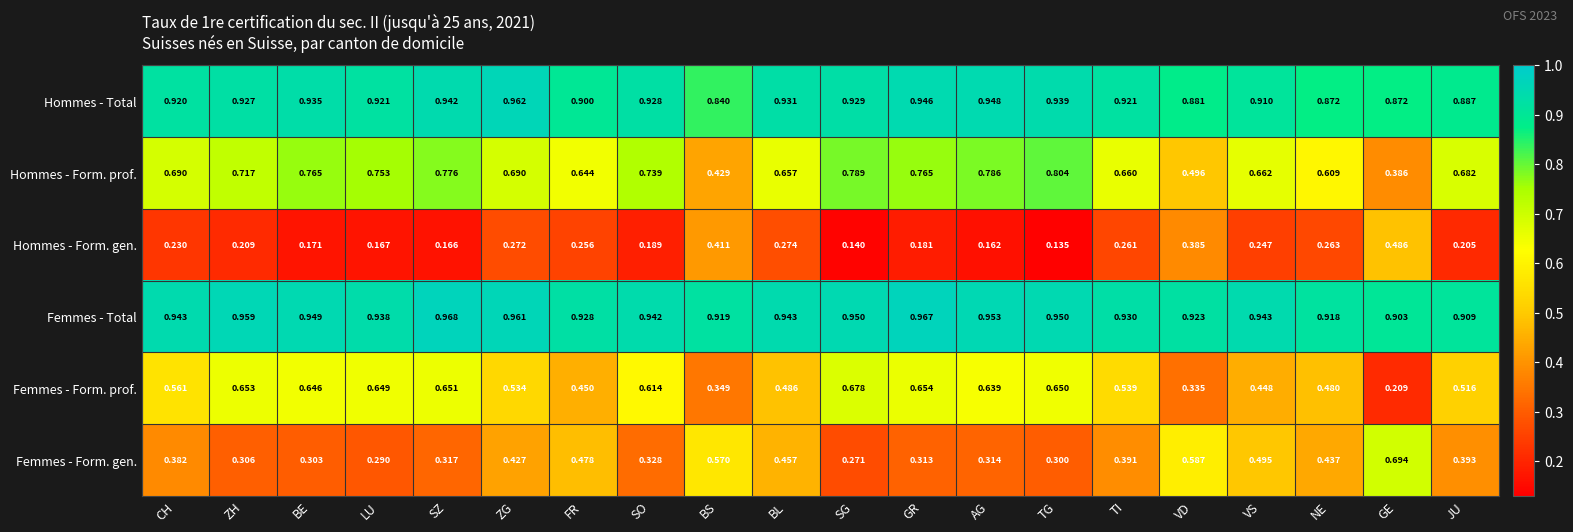

Which category has the lowest value in the Femmes - Form. gen. series?

SG